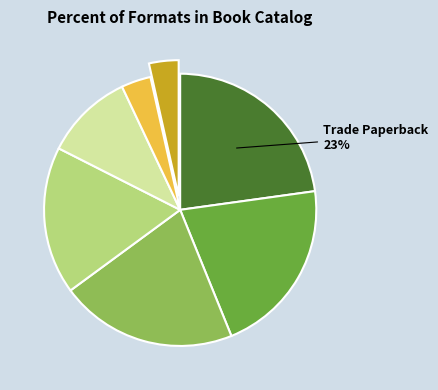

How many slices are in this pie chart?

7